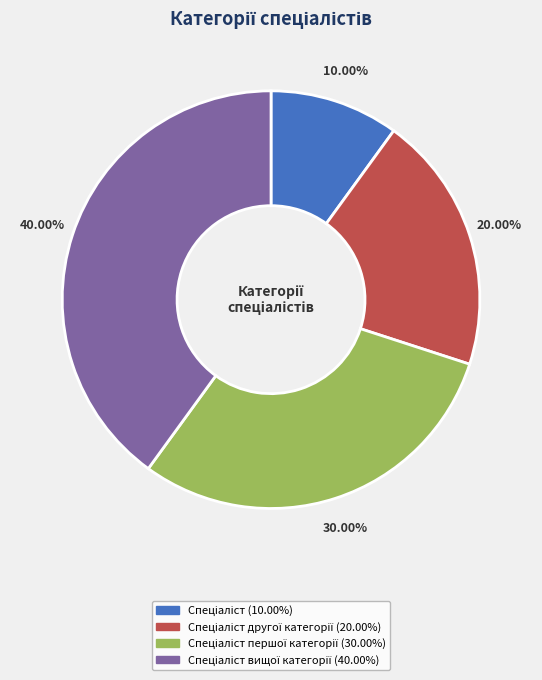

Is there any slice that represents more than half of the pie?

No